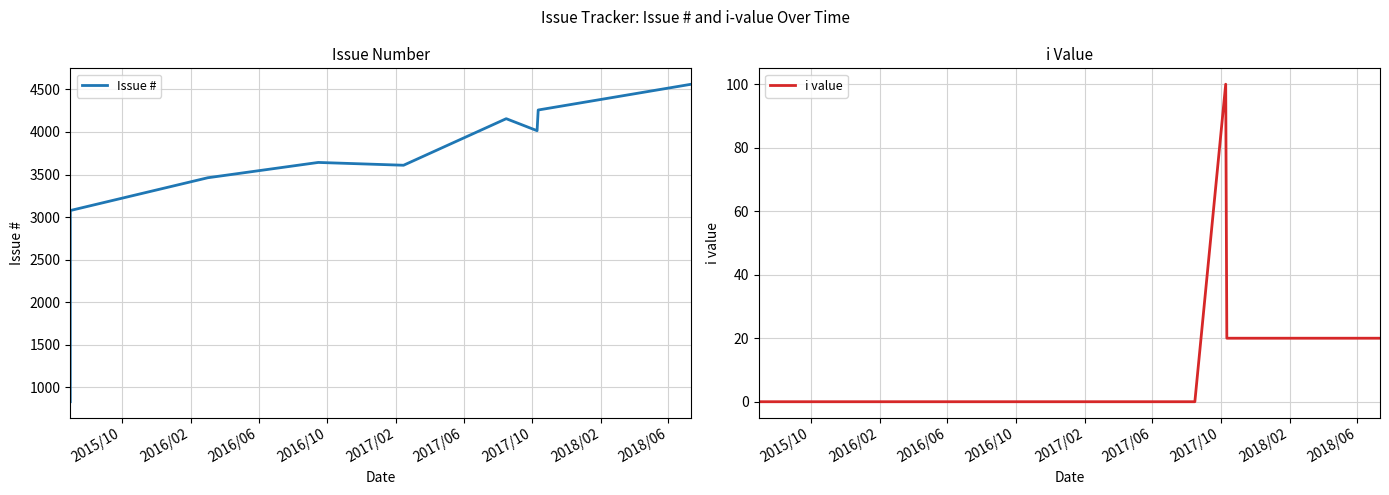

At 2016/10, list the series in order from largest to smallest.

Issue #, i value